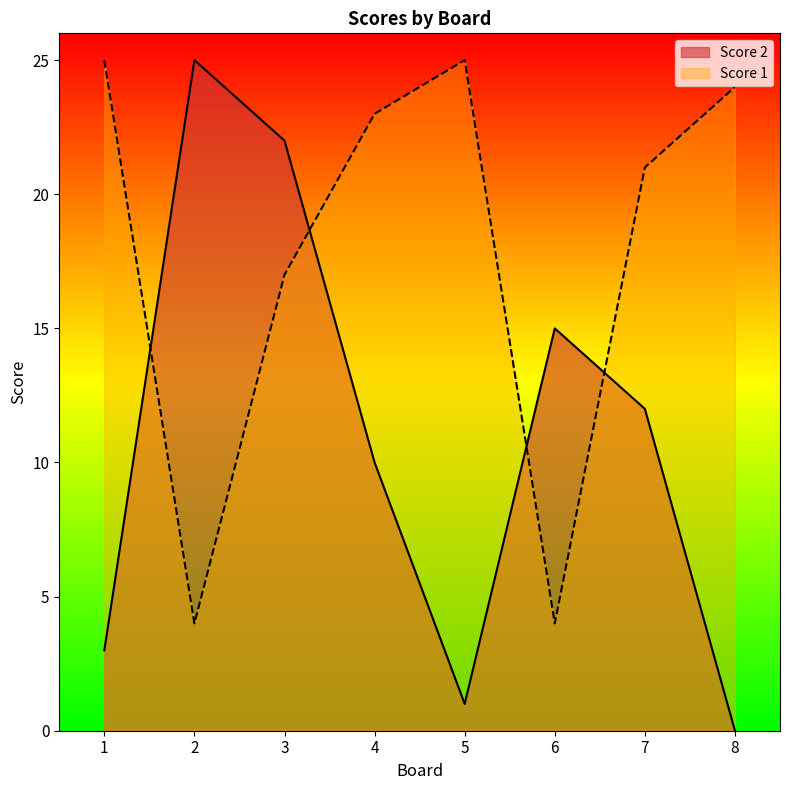

Reading left to right, transcribe all the data shown in this chart.

Score 2: 1=3	2=25	3=22	4=10	5=1	6=15	7=12	8=0
Score 1: 1=25	2=4	3=17	4=23	5=25	6=4	7=21	8=24